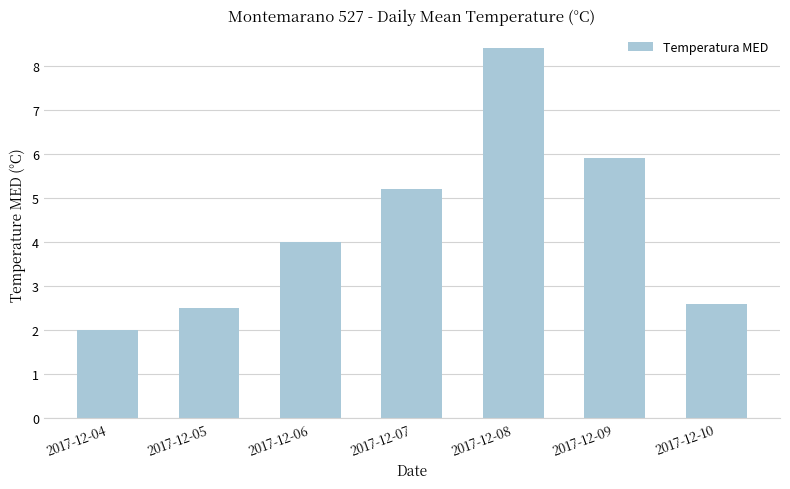

What is the minimum value shown in the chart?

2.0